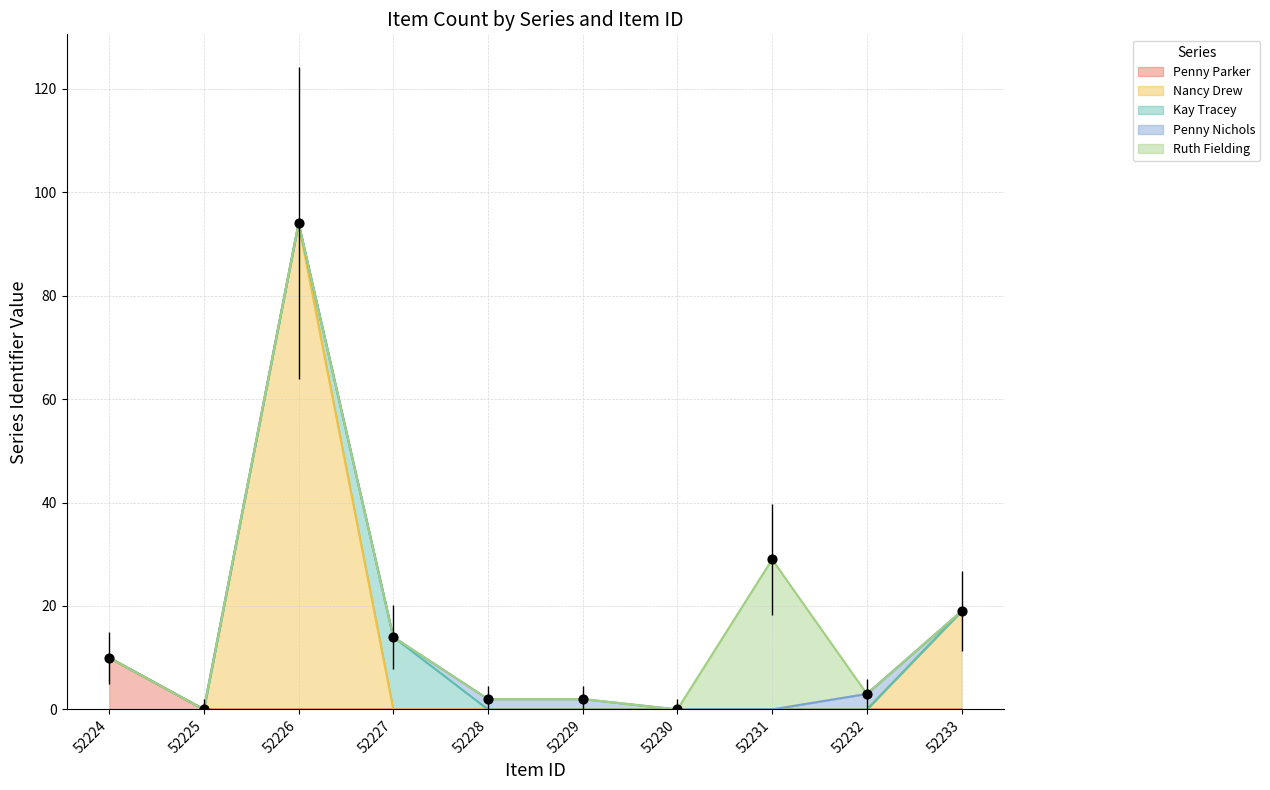

Which series has the largest total across all categories?

Nancy Drew